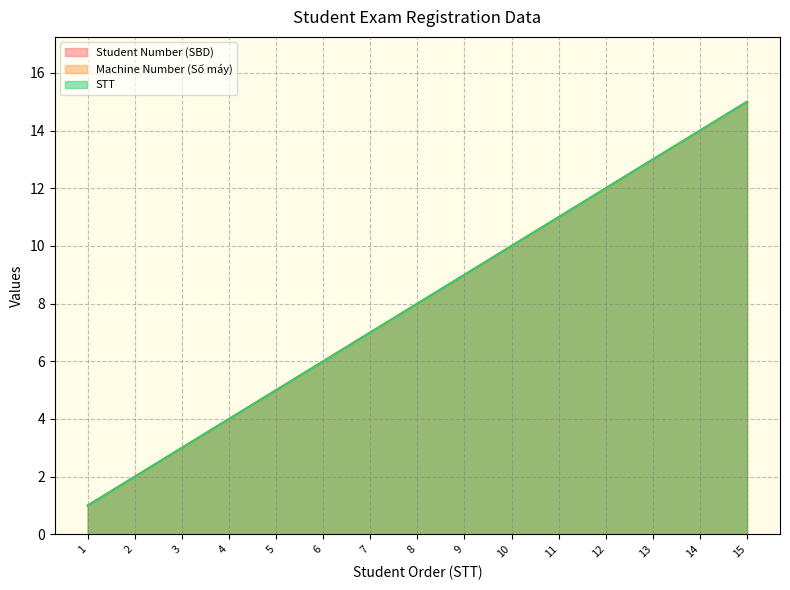

At 4, list the series in order from largest to smallest.

Student Number (SBD), Machine Number (Số máy), STT